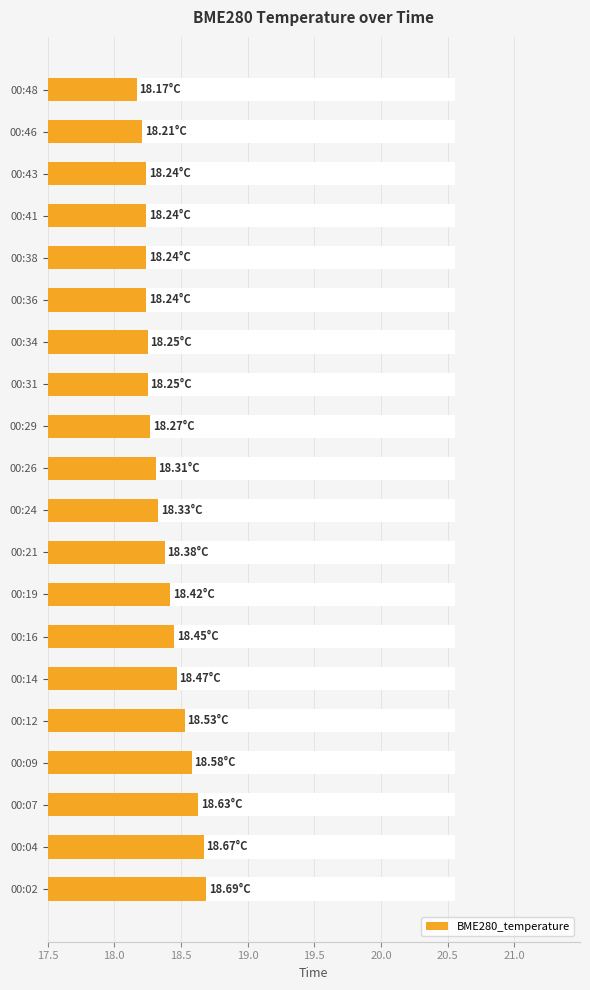

What position from the right is 14?

6